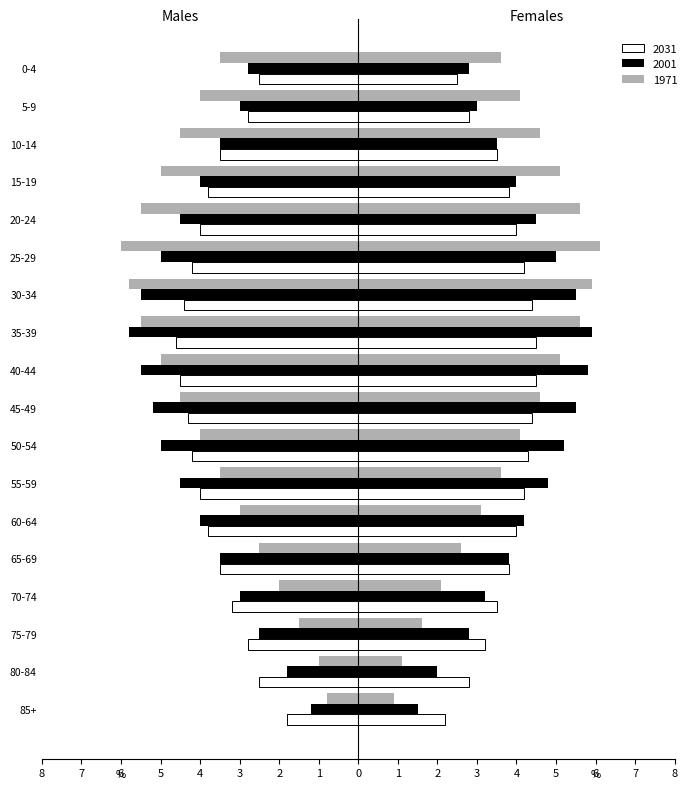

What position from the right is 40-44?

9